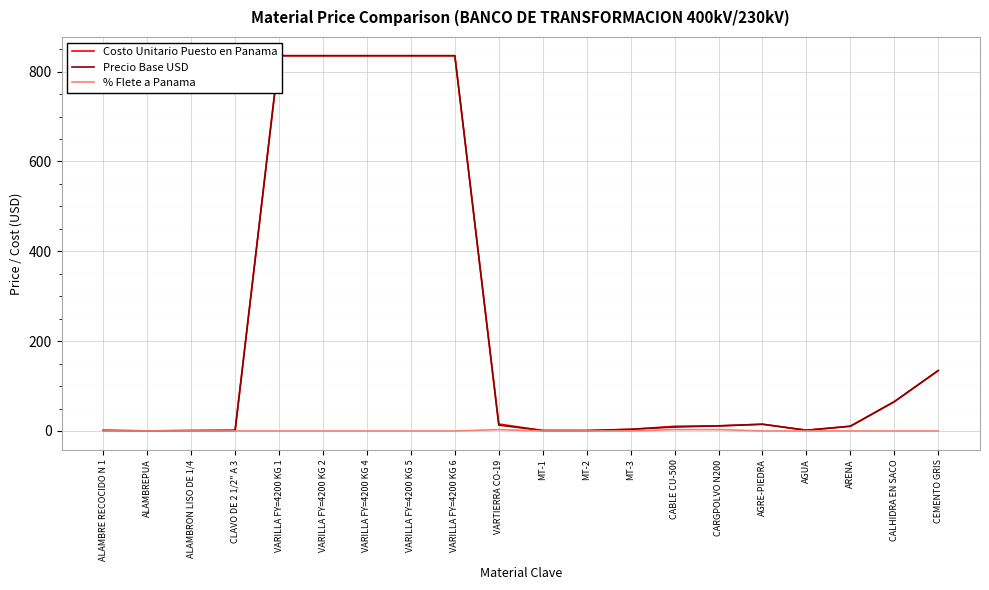

Reading left to right, list all the values displayed in this chart.

Costo Unitario Puesto en Panama: 1.2	0.2	0.8	1.3	835.5	835.5	835.5	835.5	835.5	15.5	0.9	0.9	3.6	10.4	11.5	15.0	1.6	10.5	65.2	134.5
Precio Base USD: 1.2	0.2	0.8	1.3	835.5	835.5	835.5	835.5	835.5	13.1	0.9	0.9	3.6	8.8	11.2	15.0	1.6	10.5	65.2	134.5
% Flete a Panama: 0.0	0.0	0.0	0.0	0.0	0.0	0.0	0.0	0.0	3.0	0.0	0.0	0.0	3.0	3.0	0.0	0.0	0.0	0.0	0.0